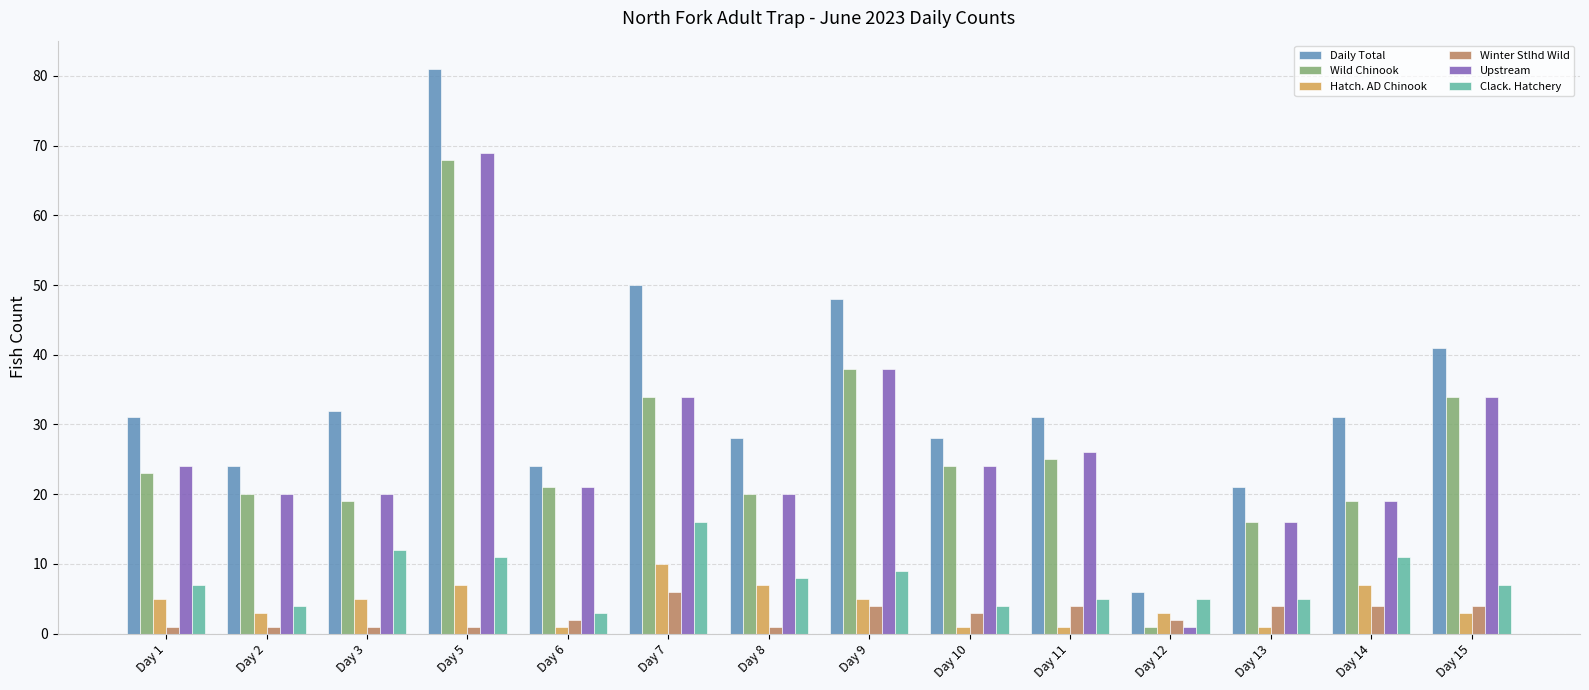

What is the maximum value for Upstream?

69